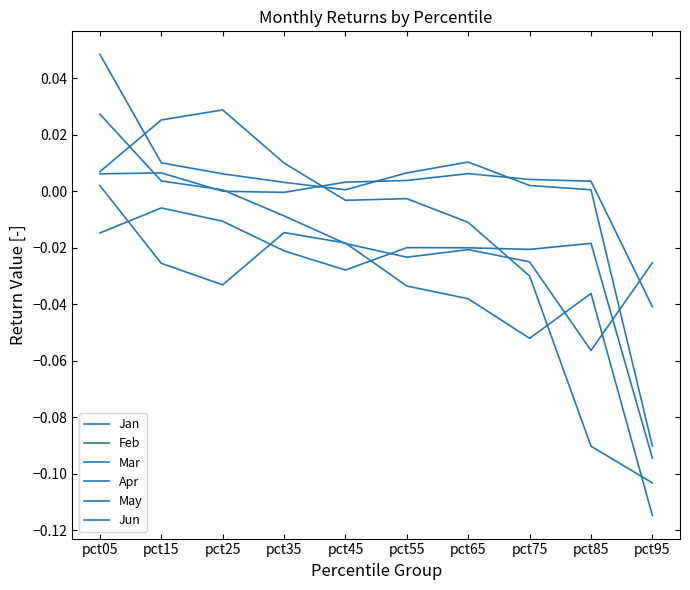

Does the chart display data point markers on the line(s)?

No